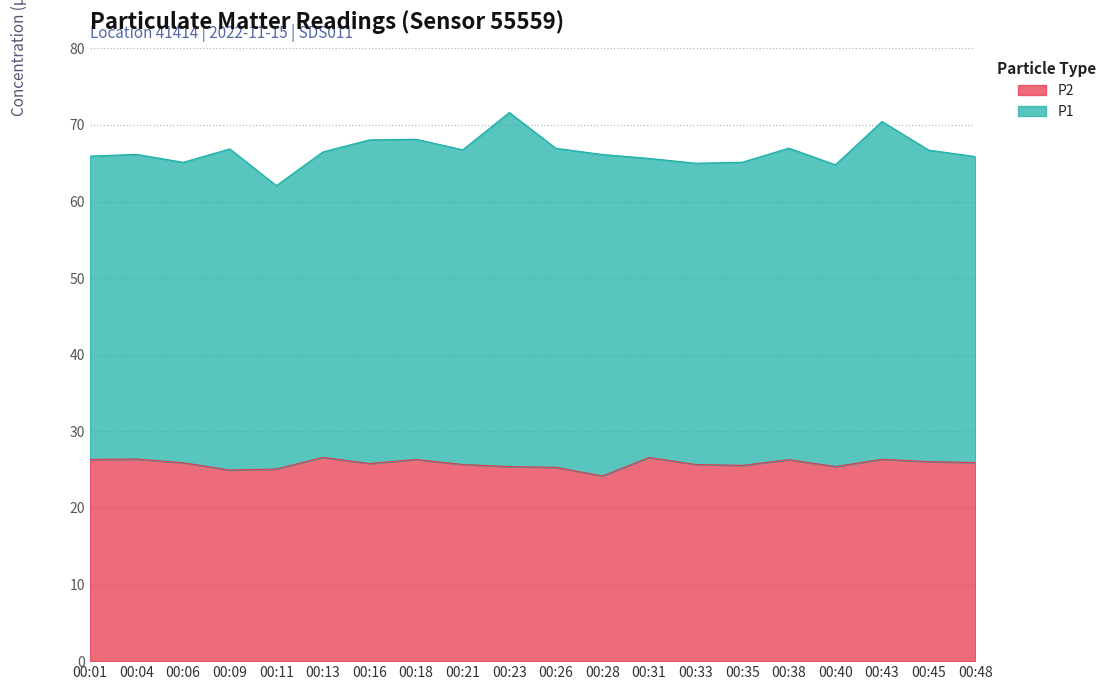

Rank the categories by value from highest to lowest.

00:13, 00:31, 00:04, 00:43, 00:01, 00:18, 00:38, 00:45, 00:48, 00:06, 00:16, 00:21, 00:33, 00:35, 00:23, 00:40, 00:26, 00:11, 00:09, 00:28